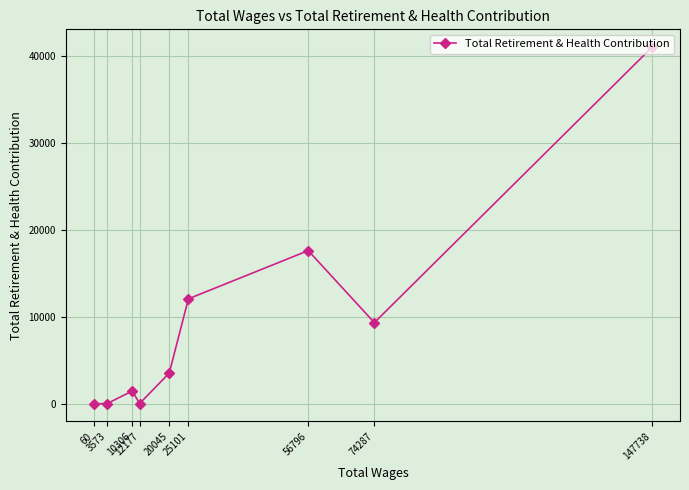

Which has a higher value, 10306 or 56796?

56796